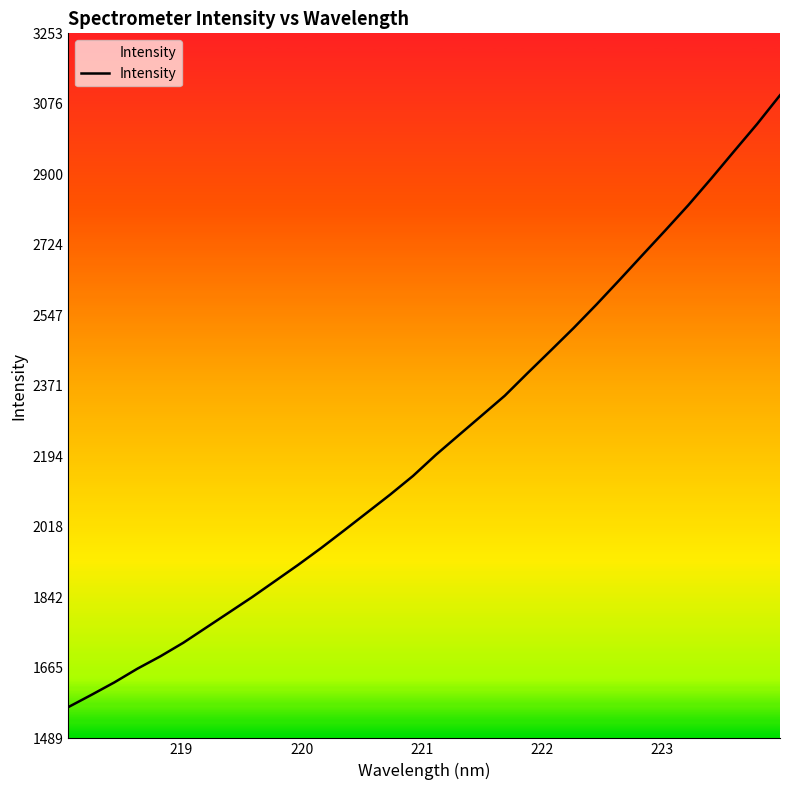

How many data points are less than 2198?

16